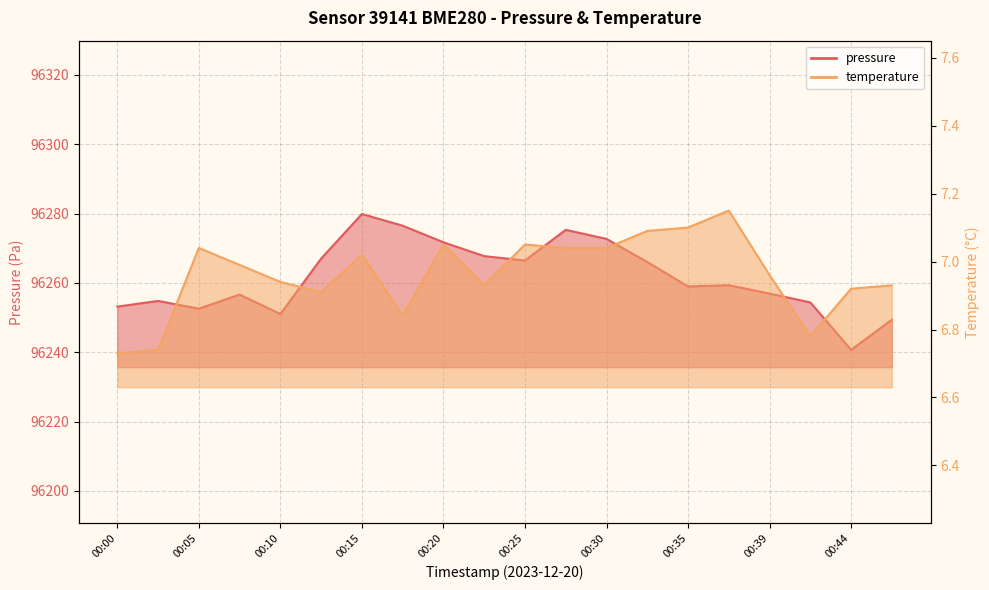

Between 00:22 and 00:42, which series saw the biggest shift?

pressure